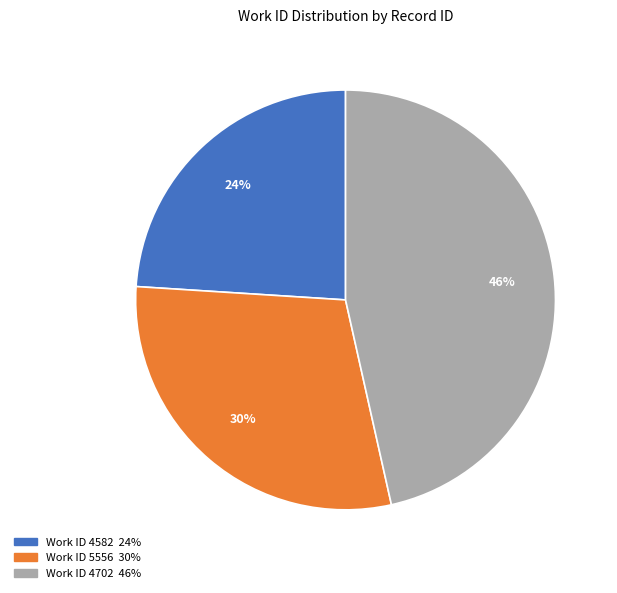

To the nearest percent, what is the average slice percentage?

33%